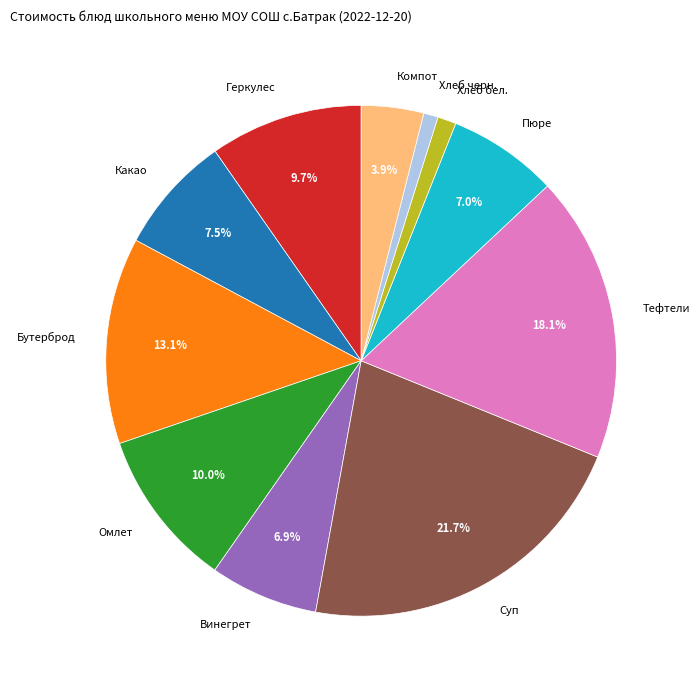

Between Какао and Хлеб черн., which is larger?

Какао